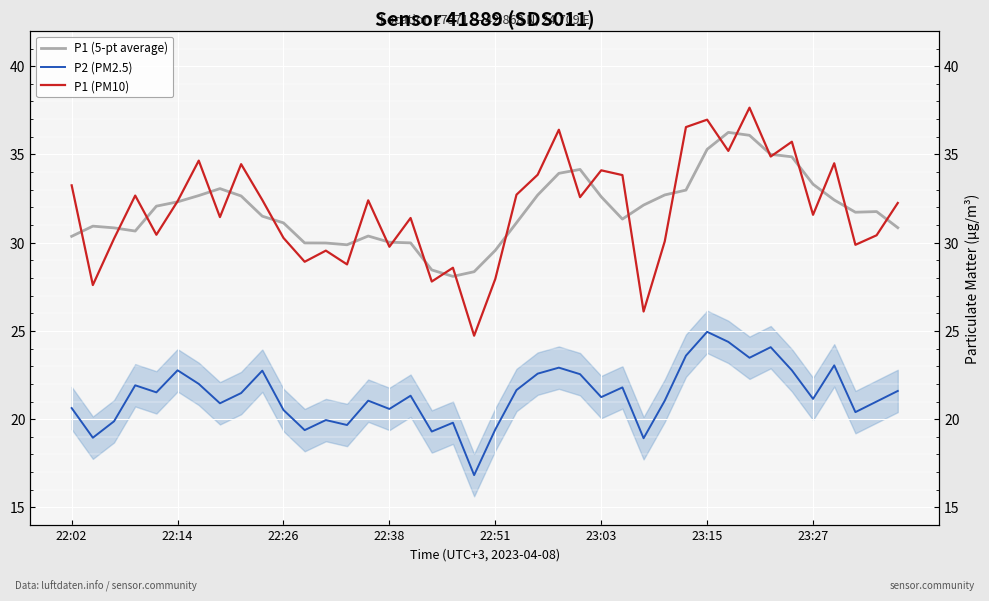

What is the total value across all series at 13?

78.3